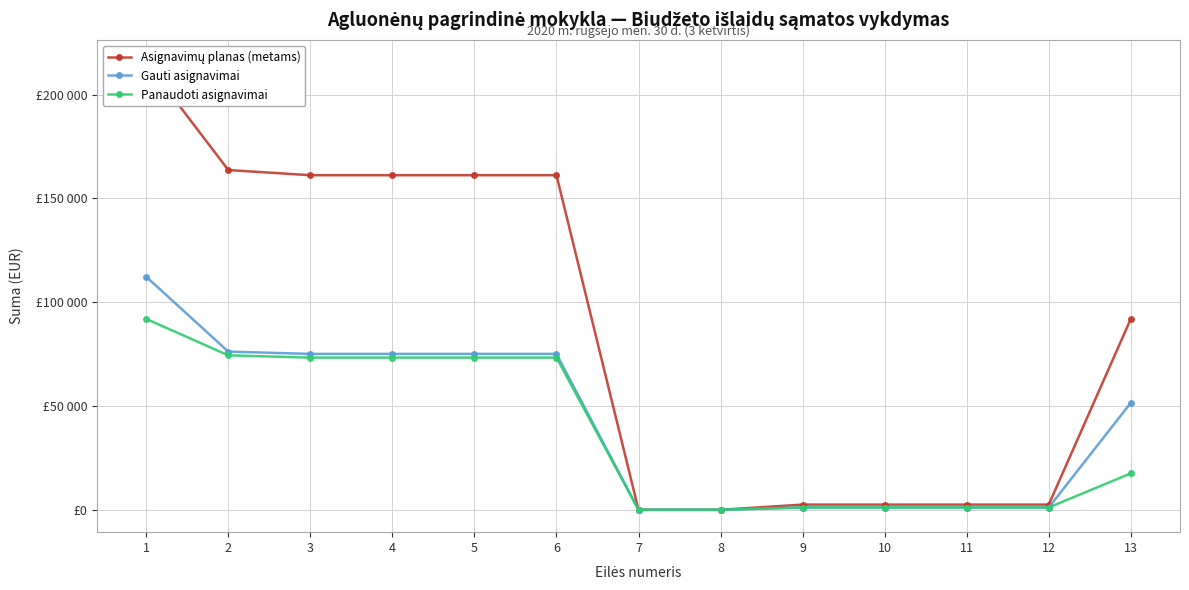

At which label does Asignavimų planas (metams) first exceed 91946?

1